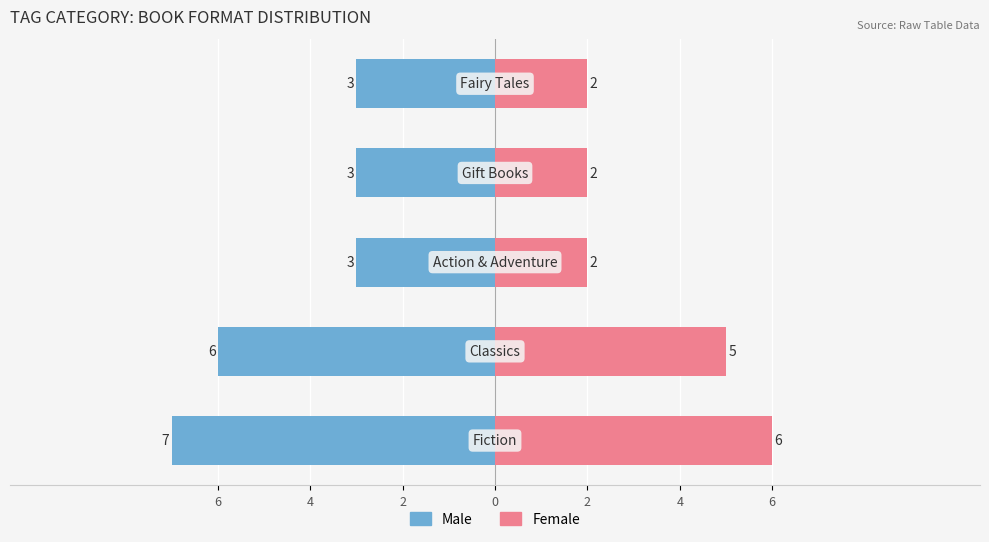

Reading left to right, transcribe all the data shown in this chart.

Male: 6=-7	4=-6	2=-3	0=-3	2=-3
Female: 6=6	4=5	2=2	0=2	2=2